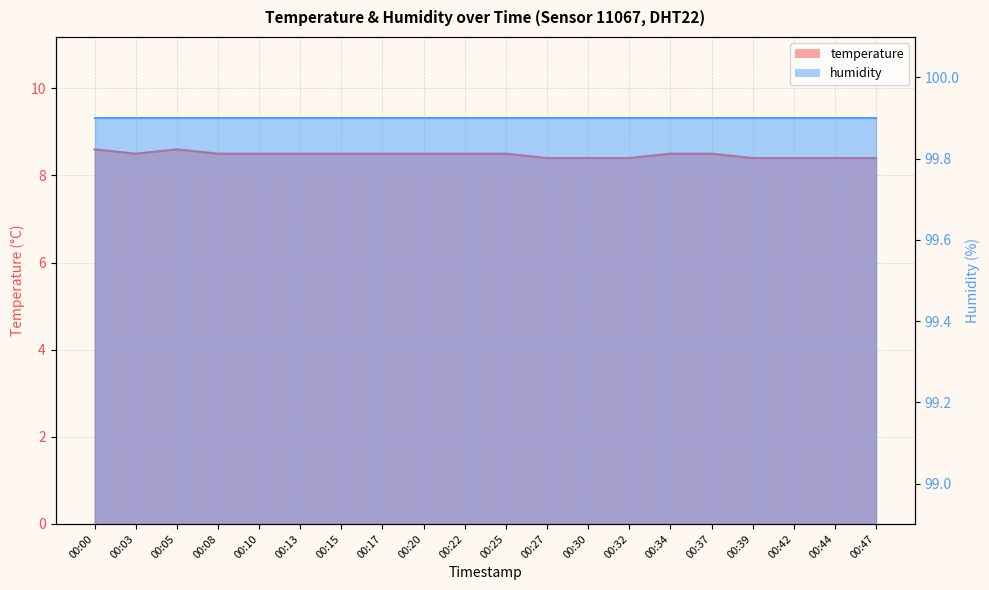

Is it true that the value at 00:13 is 8.5?

True